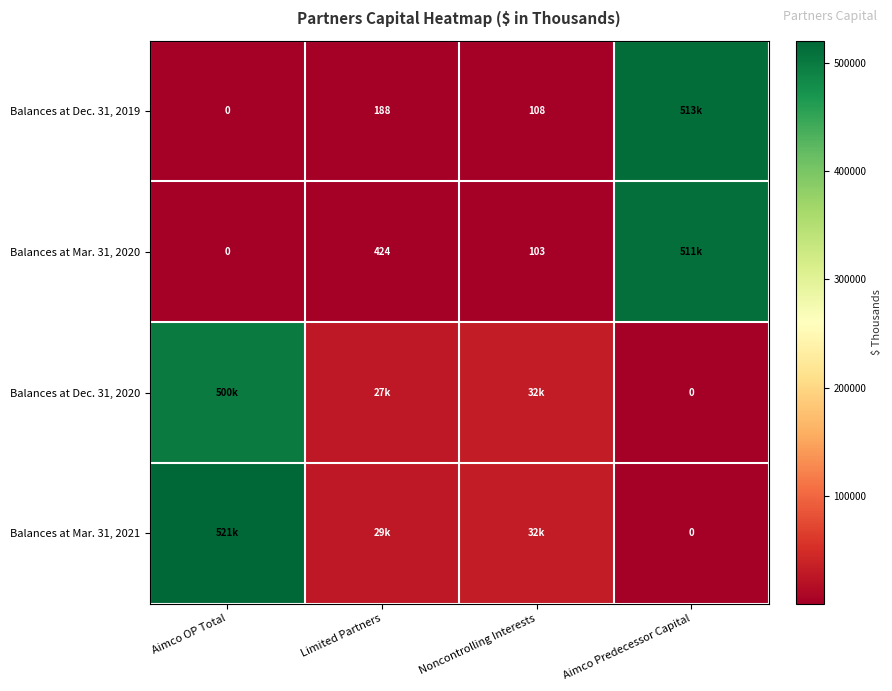

The Balances at Dec. 31, 2019 series shows 47 at Noncontrolling Interests. True or false?

False